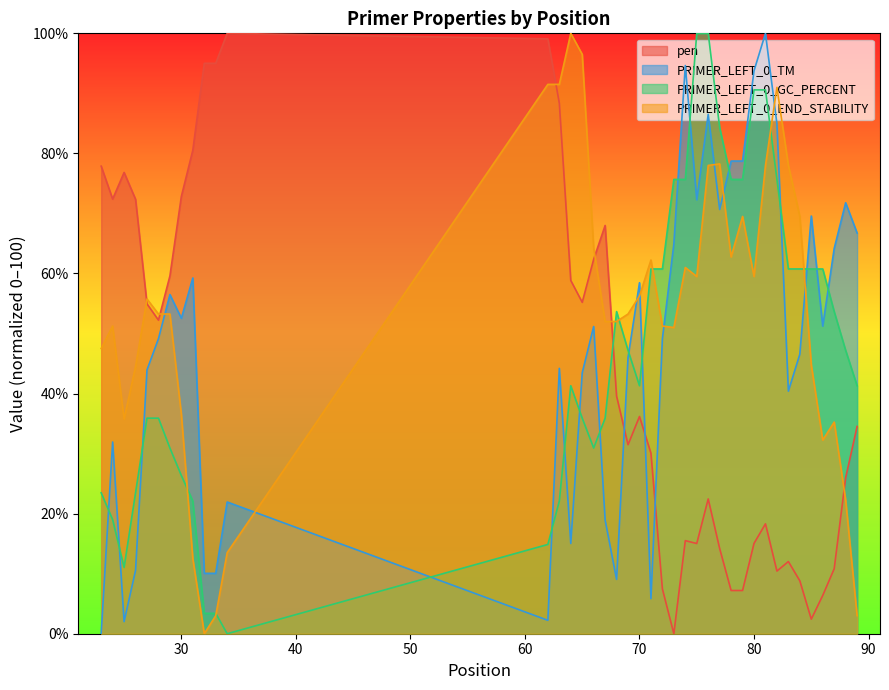

Read the pen value at 30.

72.8